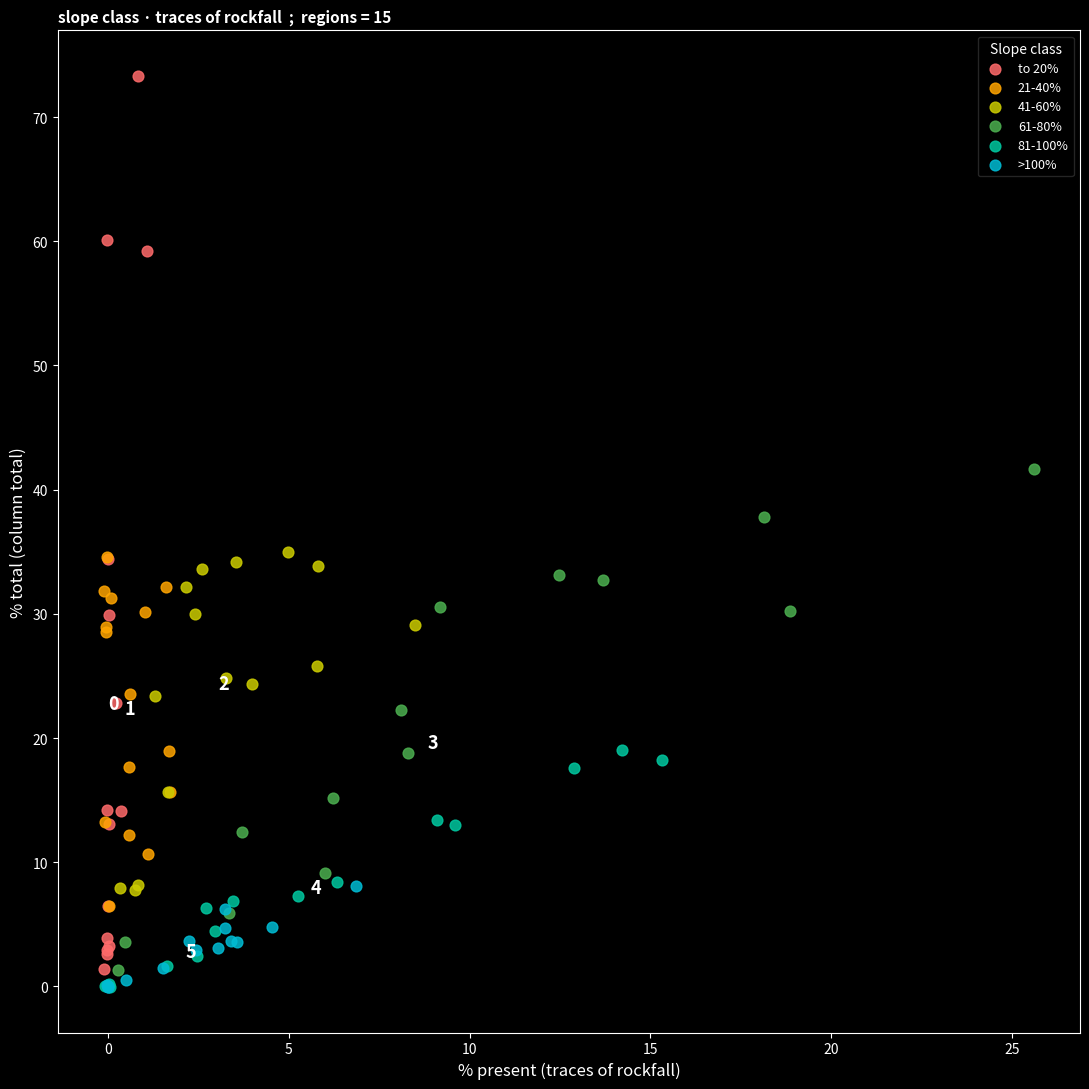

What are all the series names shown in the legend?

to 20%, 21-40%, 41-60%, 61-80%, 81-100%, >100%